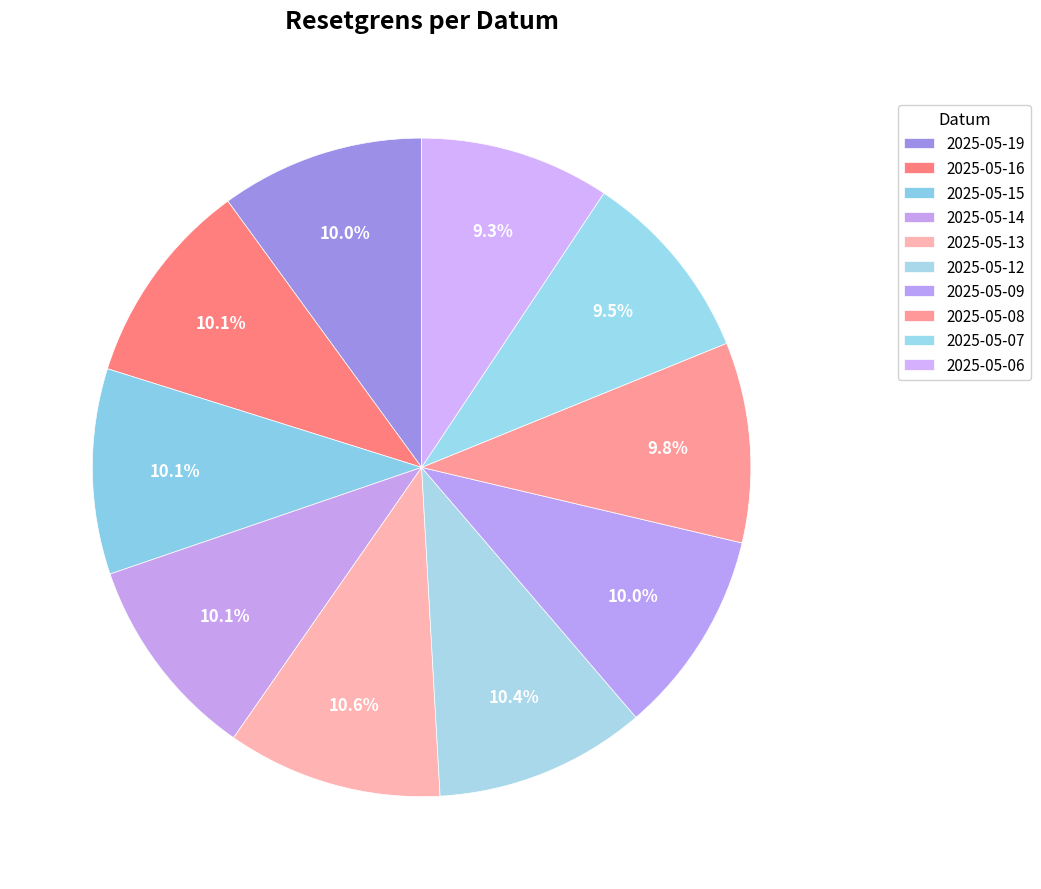

What percentage is the 2025-05-08 slice, to the nearest percent?

10%